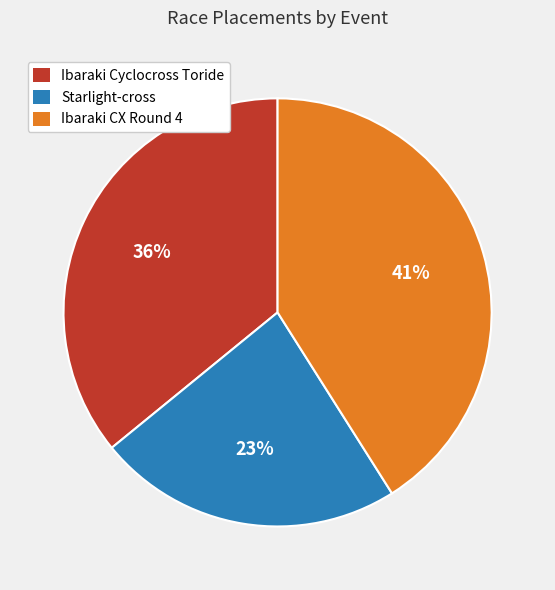

To the nearest percent, what is the average slice percentage?

33%